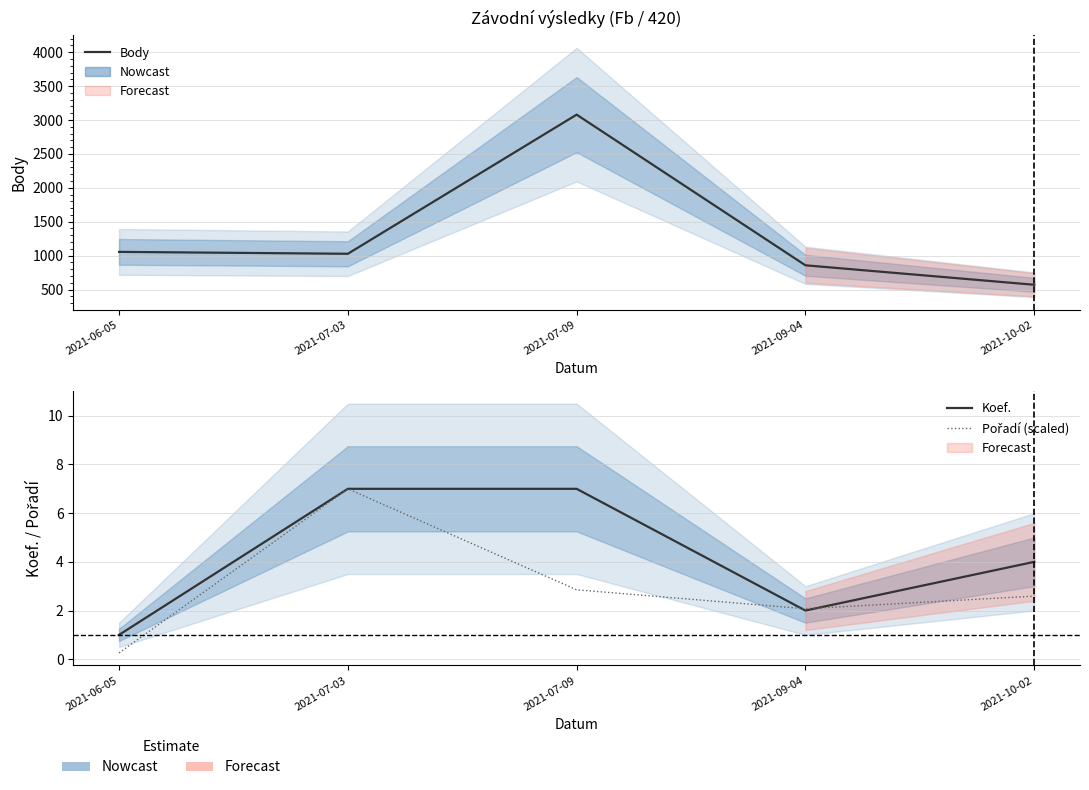

Where is the first local minimum for Pořadí (scaled)?

2021-09-04